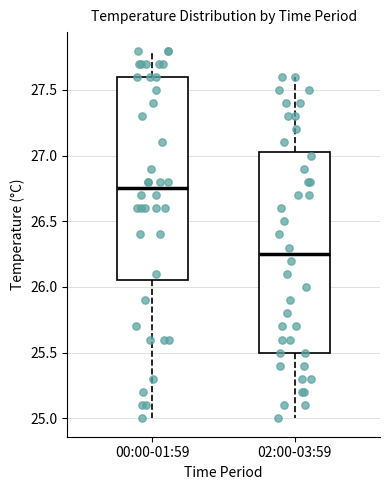

Reading left to right, read every box against the y-axis: the position of its median line, the range the box covers, and the ends of its whiskers. The values are not printed on the chart, so give them approximately, as read against the axis.

00:00-01:59: median 26.75, box 26.05 to 27.60, whiskers 25.00 to 27.80
02:00-03:59: median 26.25, box 25.50 to 27.05, whiskers 25.00 to 27.60